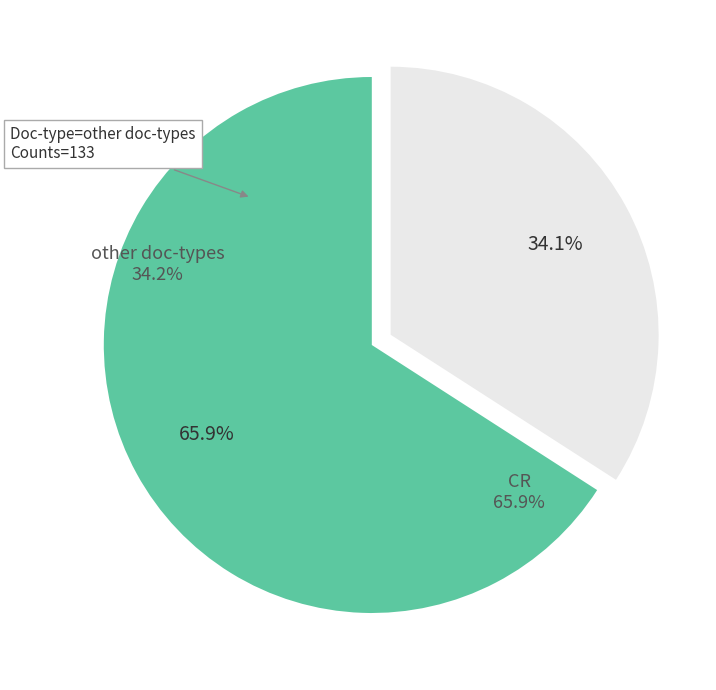

What percentage is NOT represented by CR?

34.1%